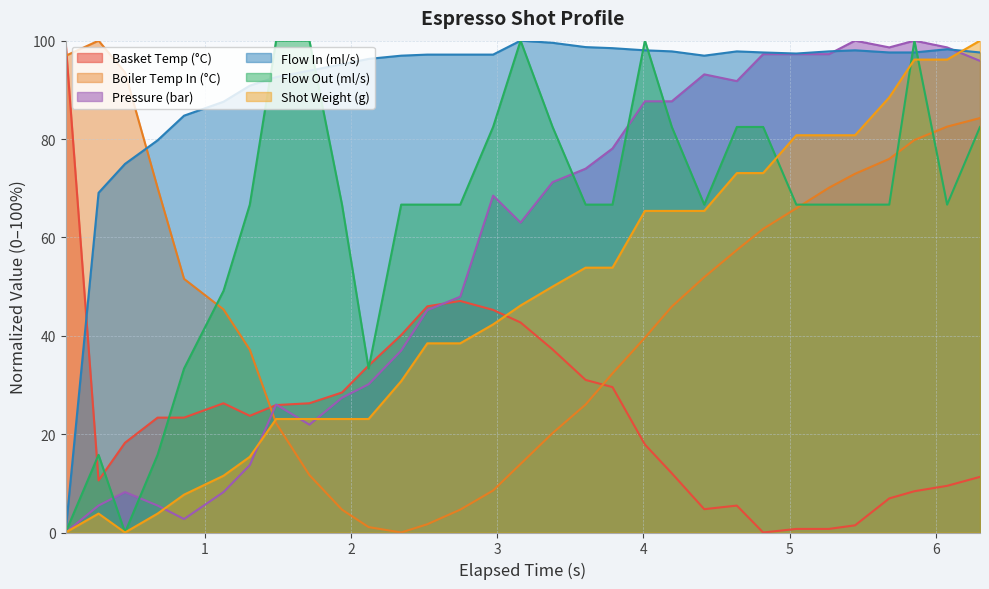

Which series has the largest total across all categories?

Flow In (ml/s)